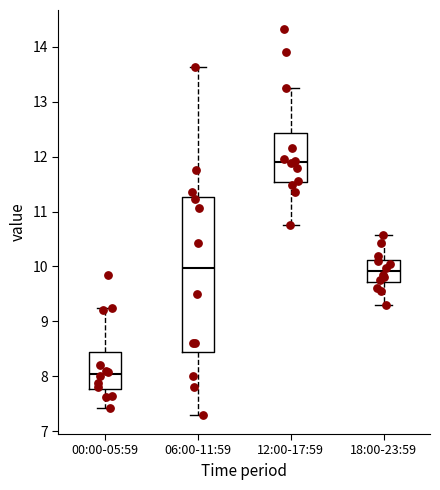

Where does the upper whisker of the box for 00:00-05:59 end on the y-axis? The values are not printed on the chart, so give them approximately, as read against the axis.

9.3